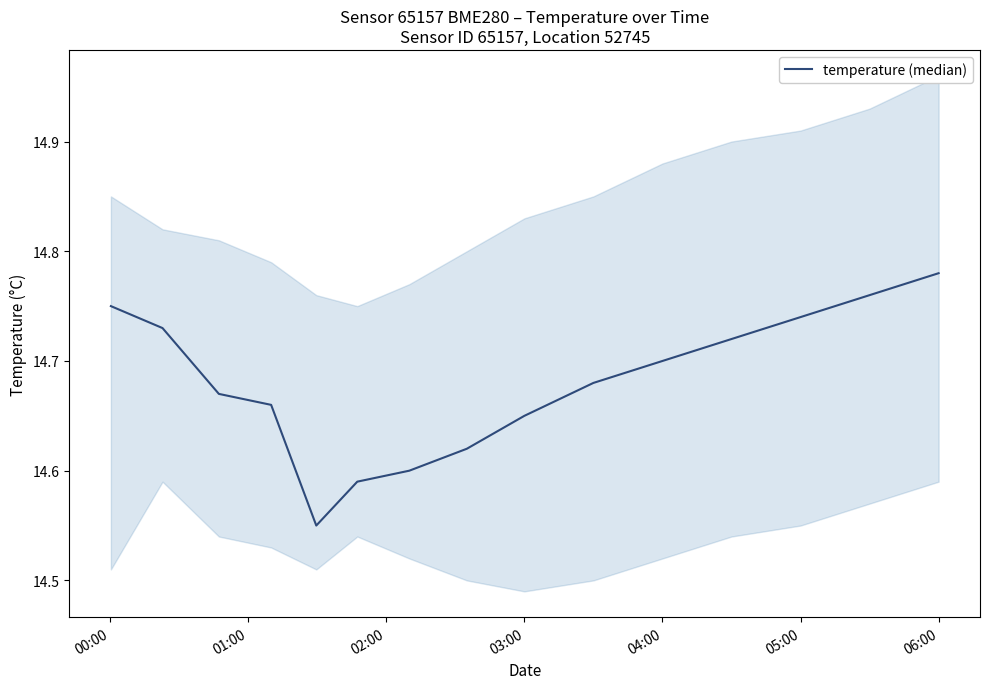

What is the ratio of the value at 01:00 to the value at 00:00?

1.0